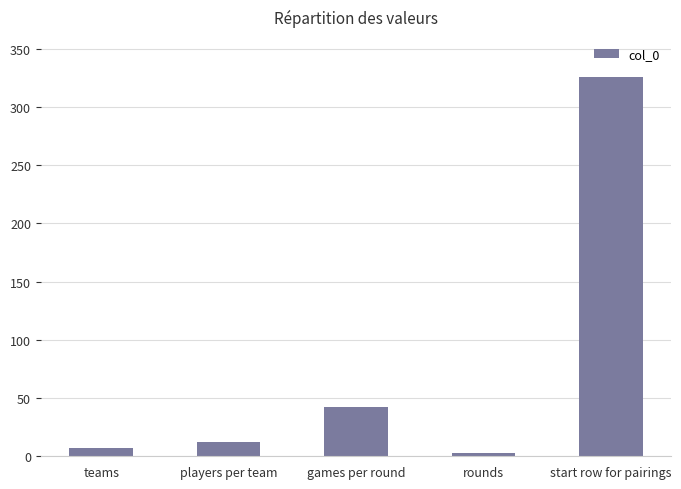

What value does the data have at start row for pairings?

326